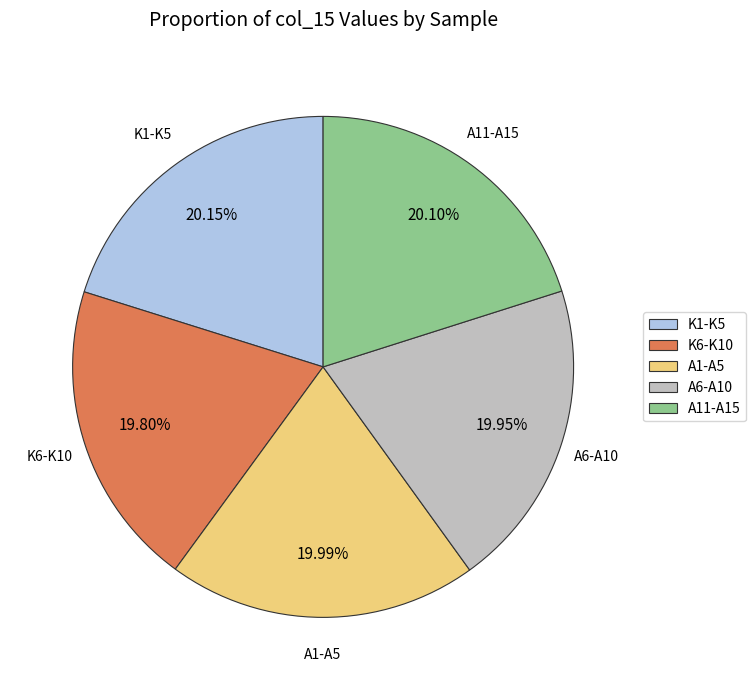

Is there a majority slice in this chart?

No